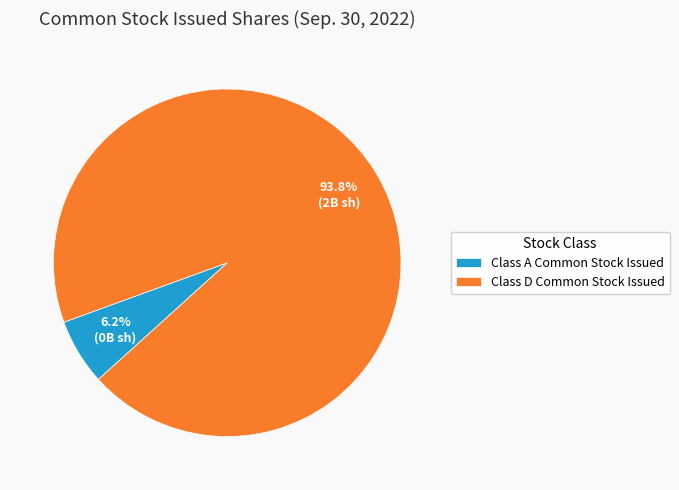

Is it true that Class A Common Stock Issued is 1% of the pie?

False